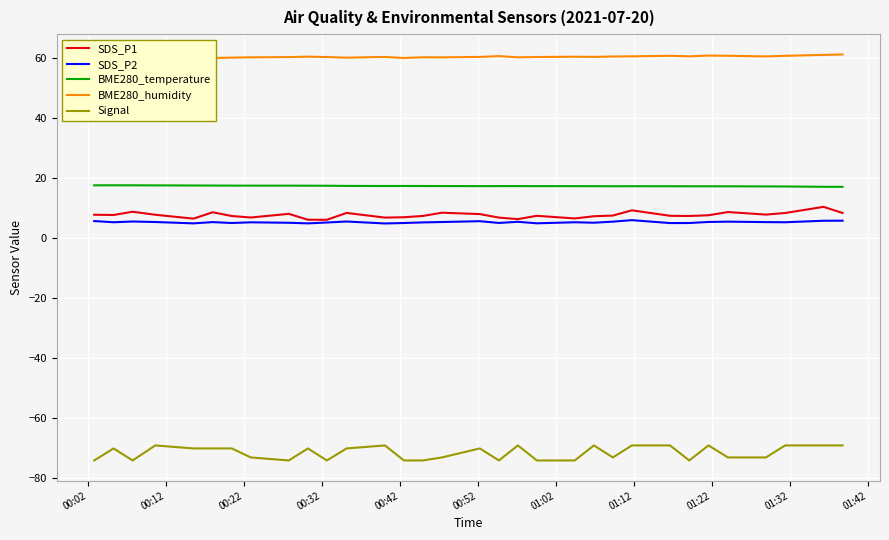

What is the minimum value for SDS_P1?

6.1